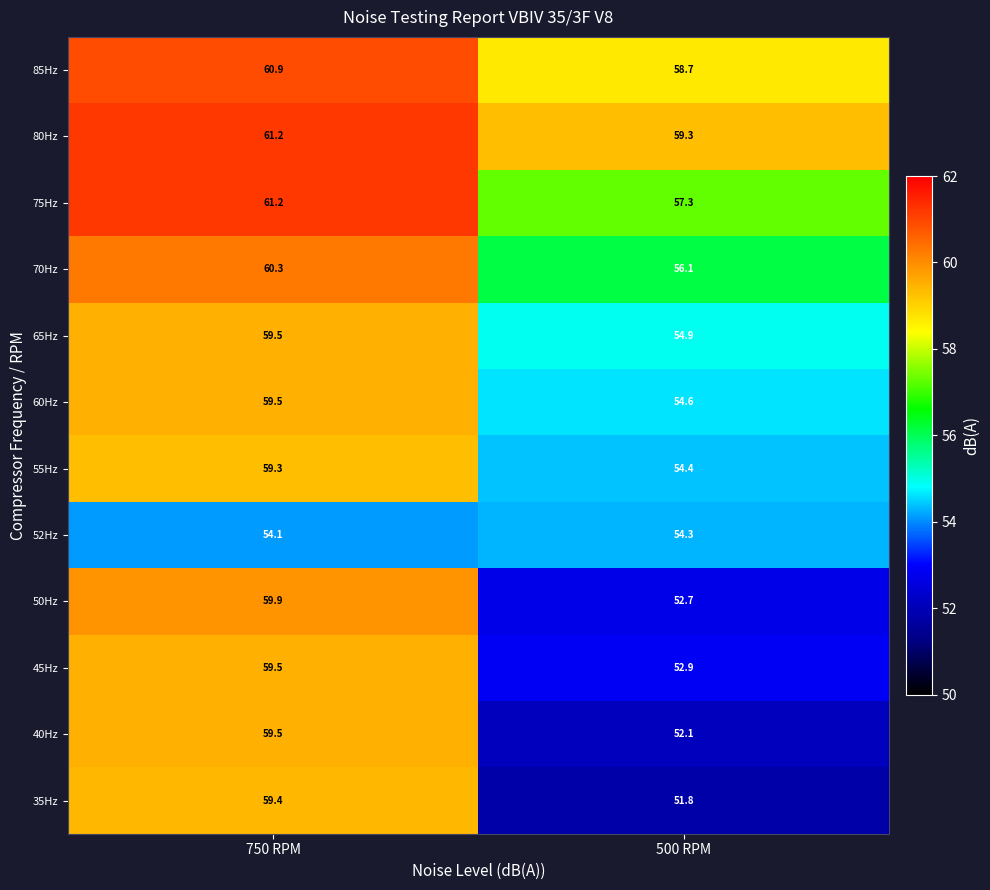

At how many categories does at least one series exceed 58?

2